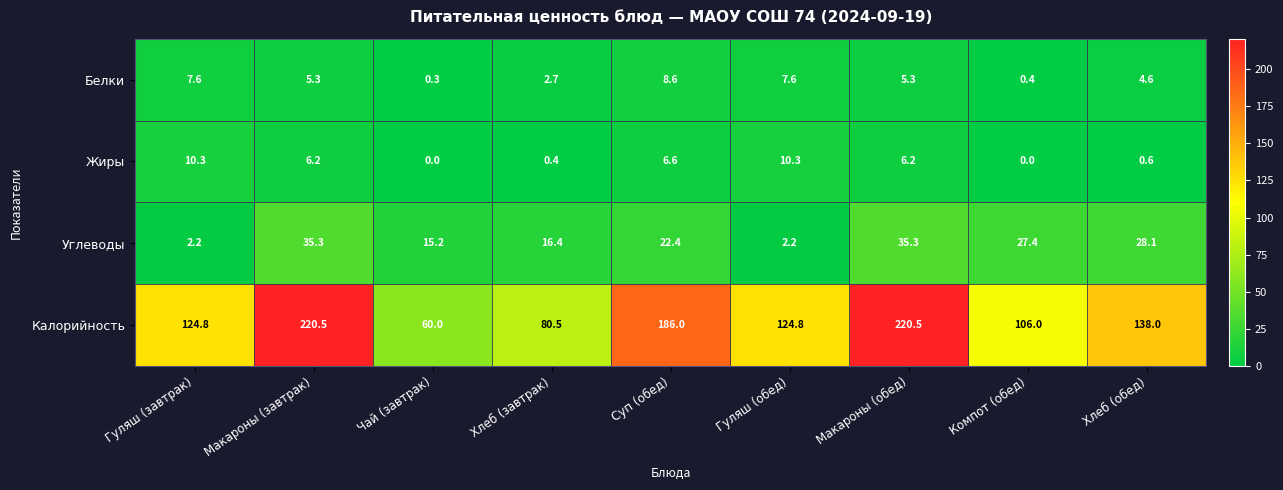

What is the sum of the Белки values at Суп (обед) and Макароны (завтрак)?

13.9